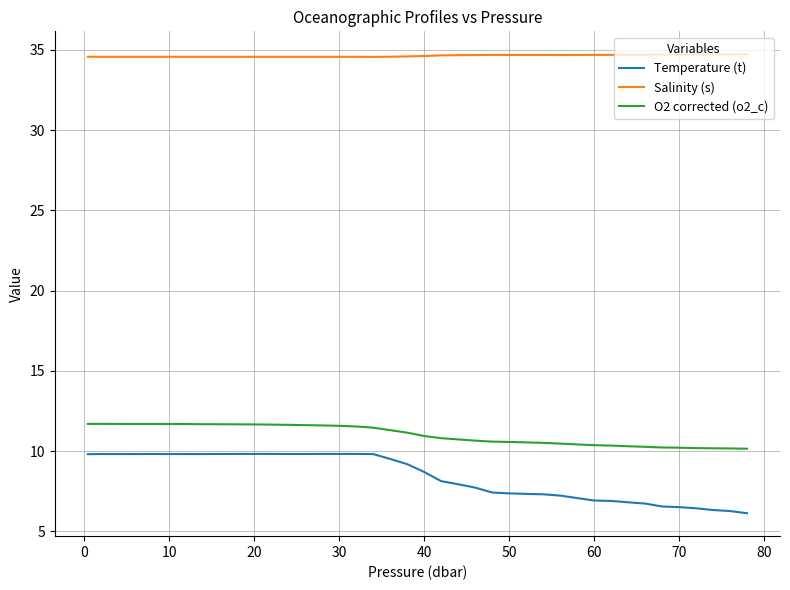

What is the lowest value of the O2 corrected (o2_c) series?

10.2